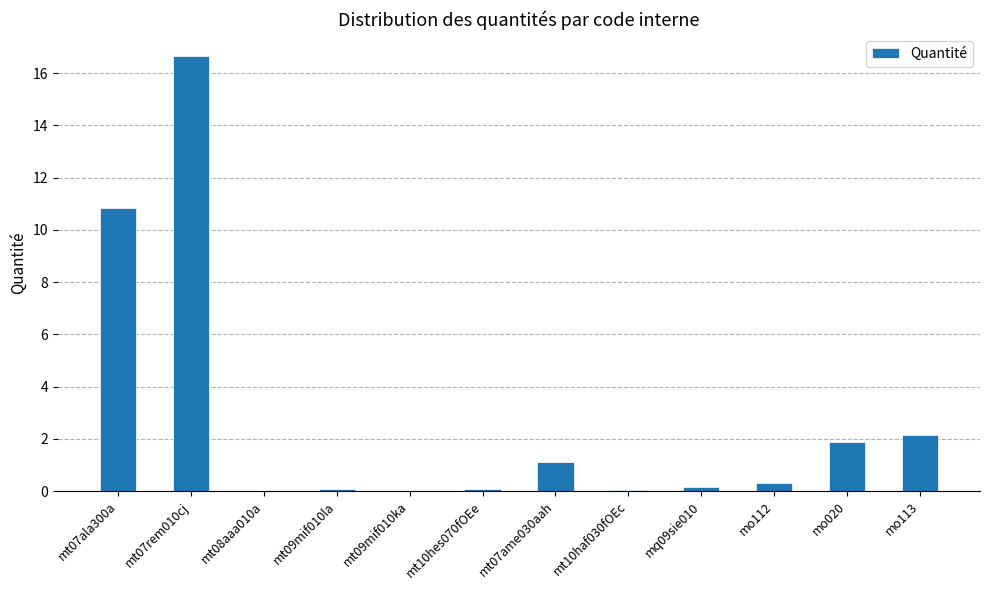

What is the greatest value displayed?

16.7